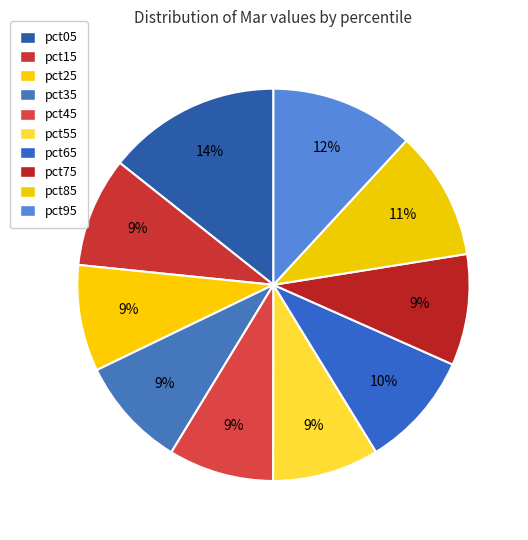

How many slices are in this pie chart?

10